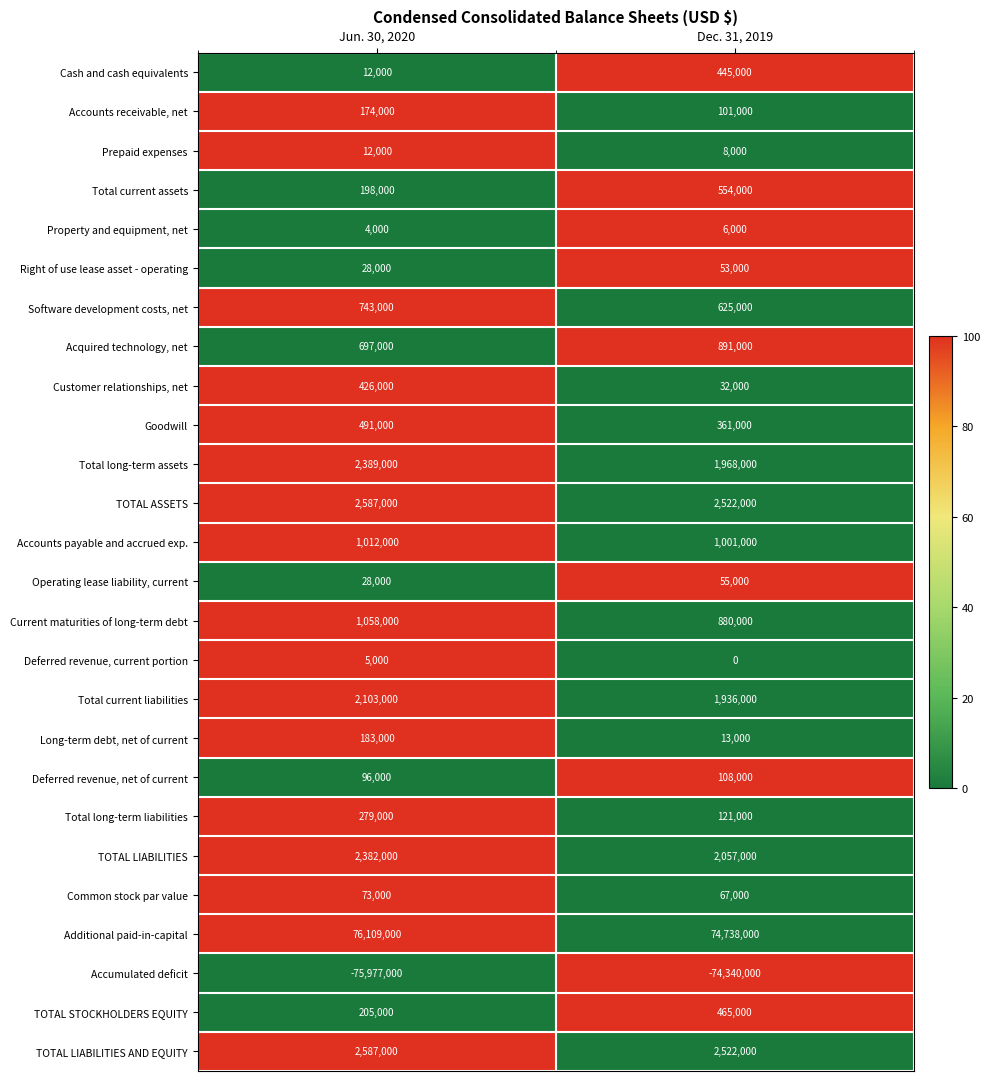

What is the difference between the maximum and minimum values in the Deferred revenue, net of current series?

12000